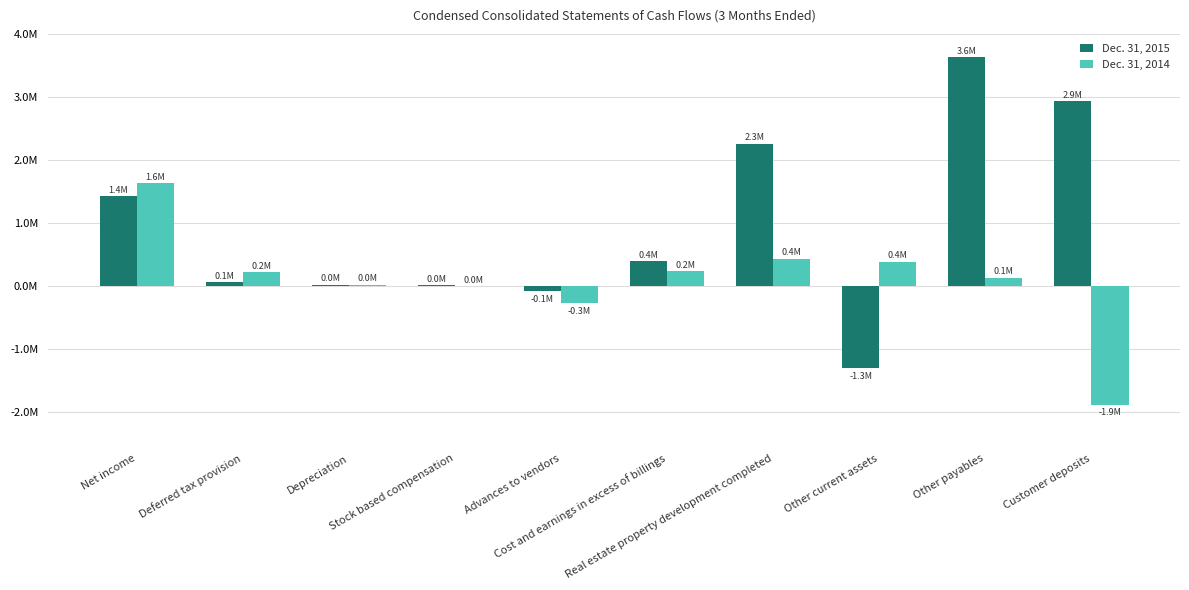

Where does the Dec. 31, 2015 series first go above 392728?

Net income